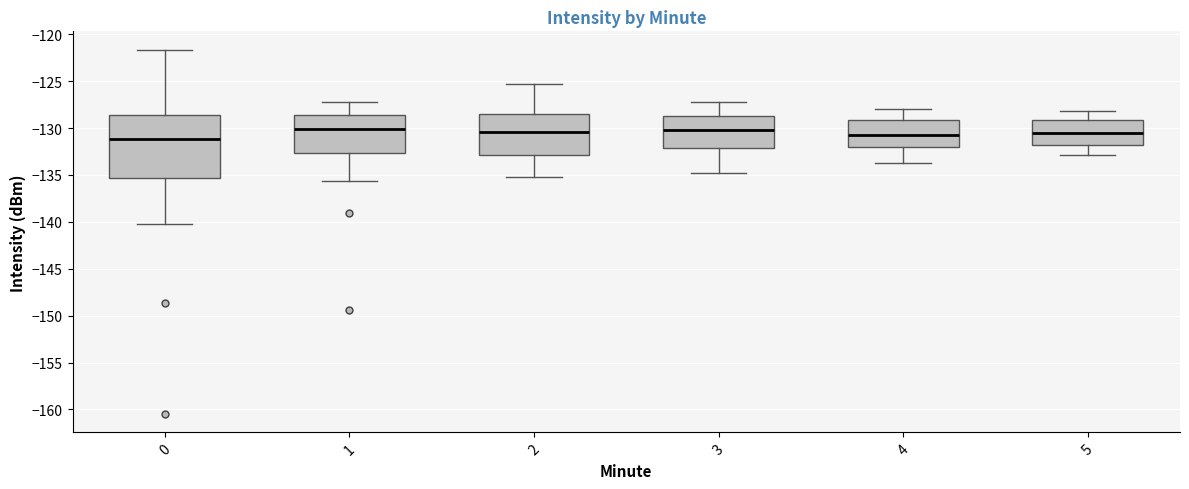

Comparing the boxes themselves (not the whiskers), which one is the tallest?

0